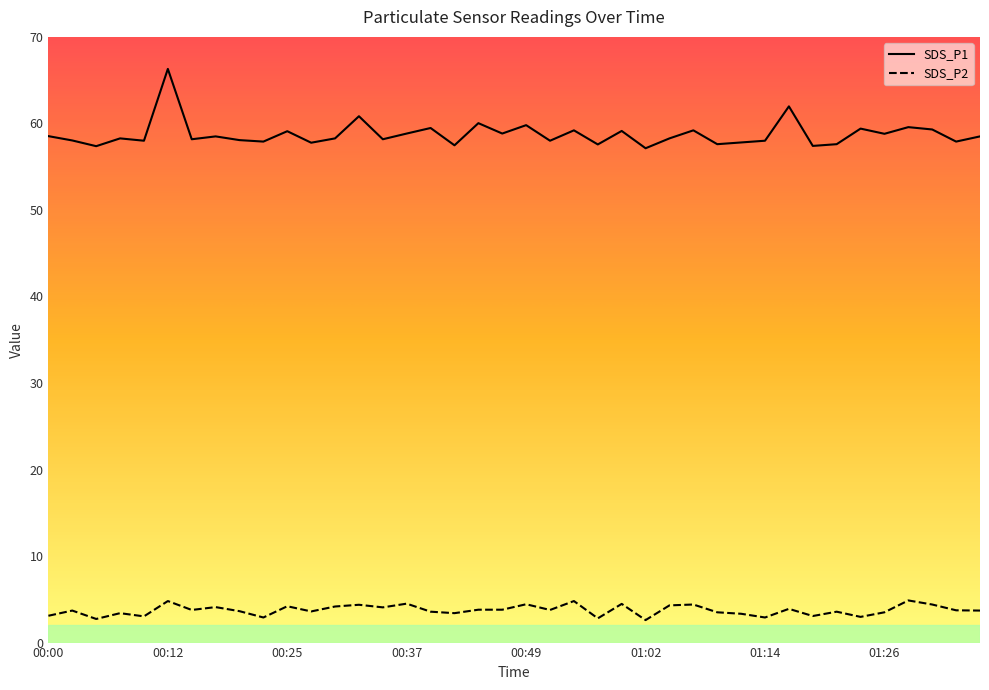

What is the difference between the maximum and minimum values in the SDS_P2 series?

2.3